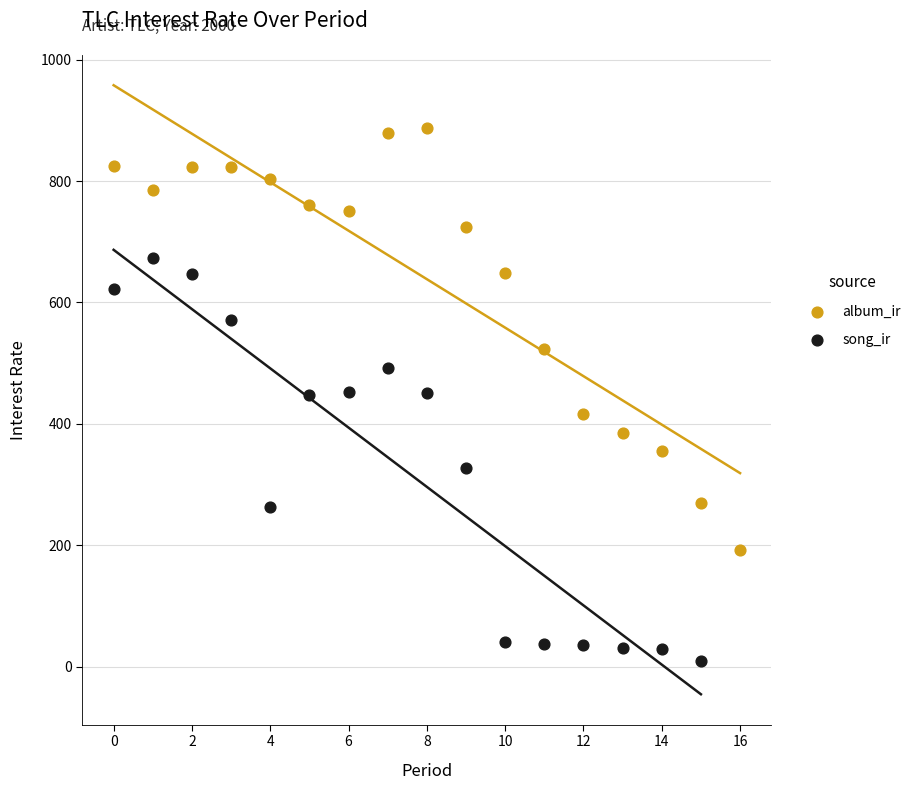

Which series reaches the maximum Y coordinate?

album_ir